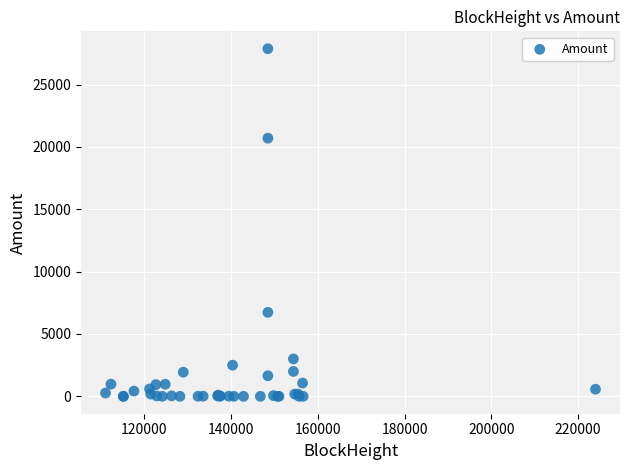

What Y value in the scatter plot is closest to 13939?

20704.4